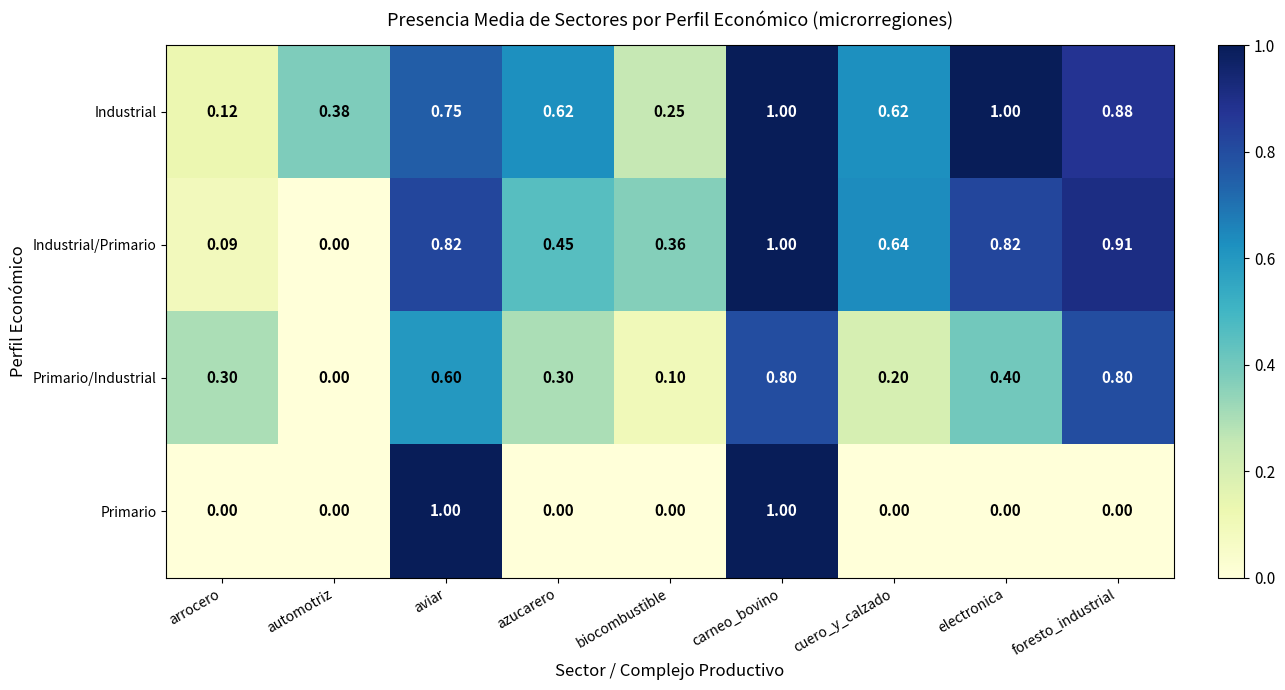

What is the greatest value displayed?

1.0